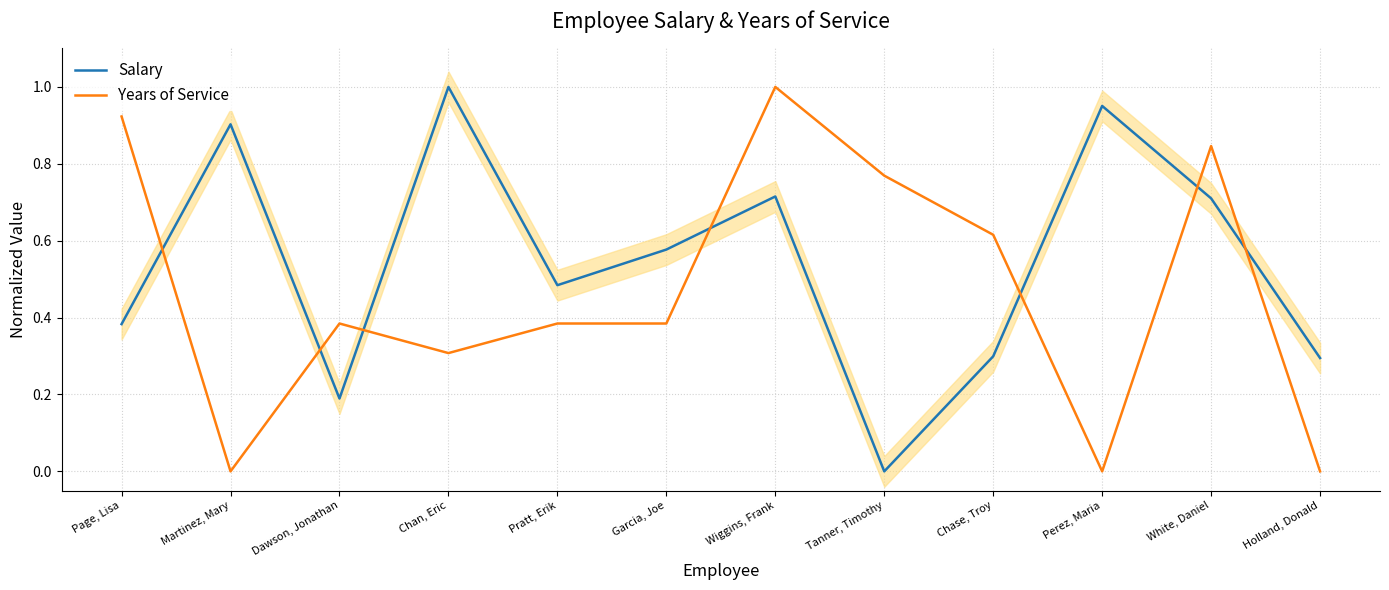

Between which two adjacent categories do Salary and Years of Service first intersect?

Page, Lisa and Martinez, Mary